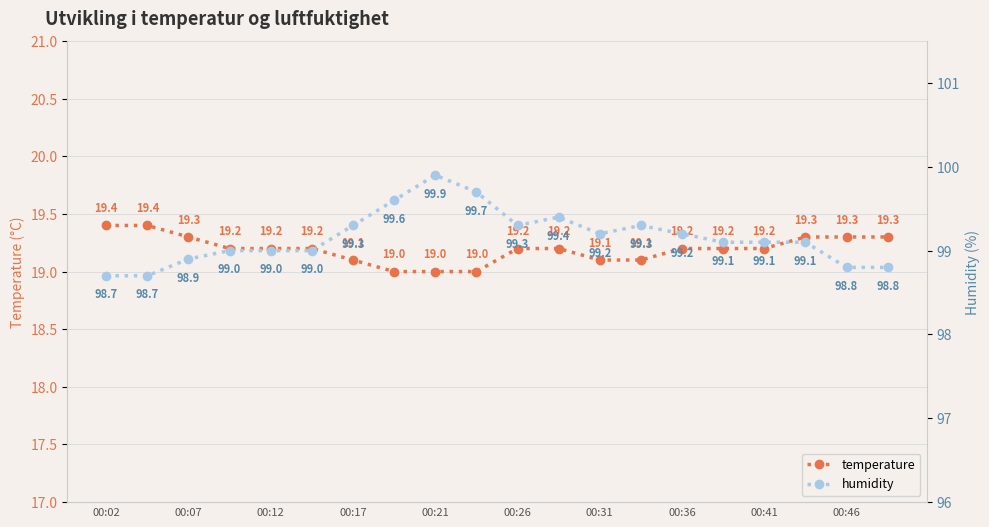

How many temperature values are between 19 and 20?

20